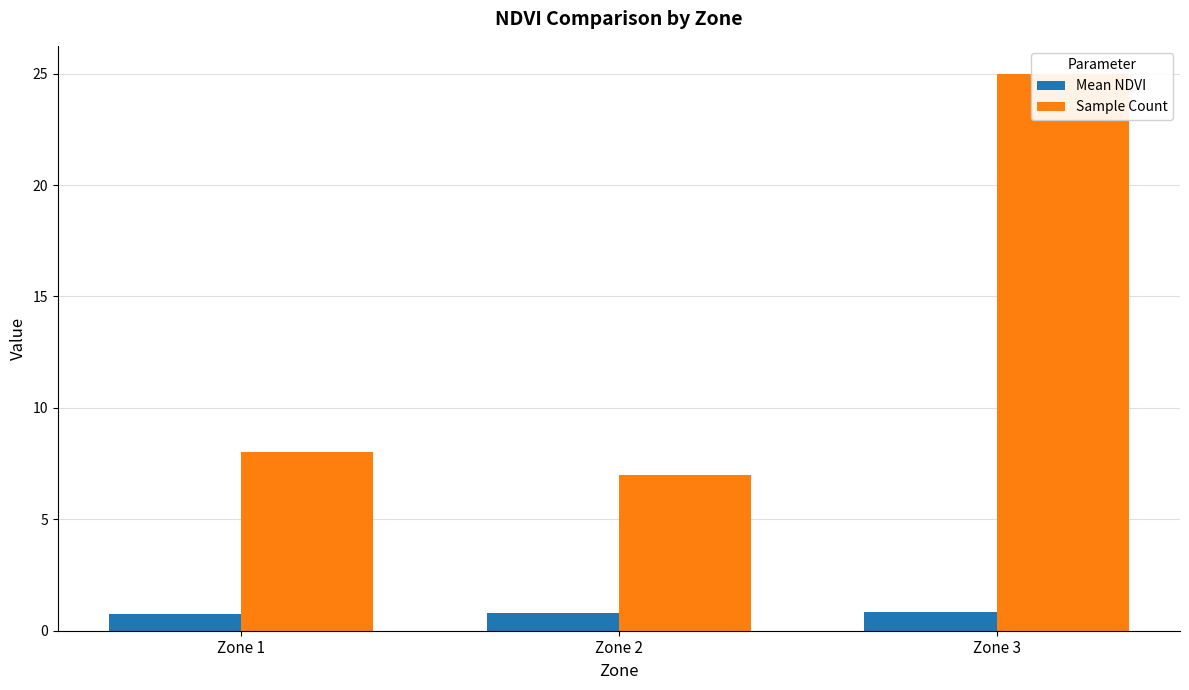

What is the value of the Sample Count bar at the 3rd from the left?

25.0